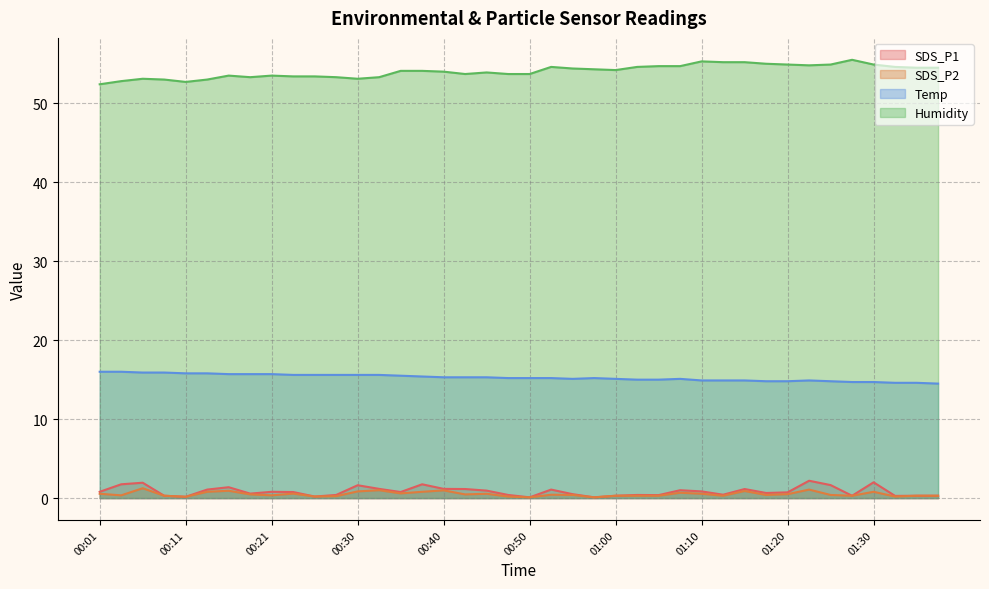

What position from the left is 00:04?

2